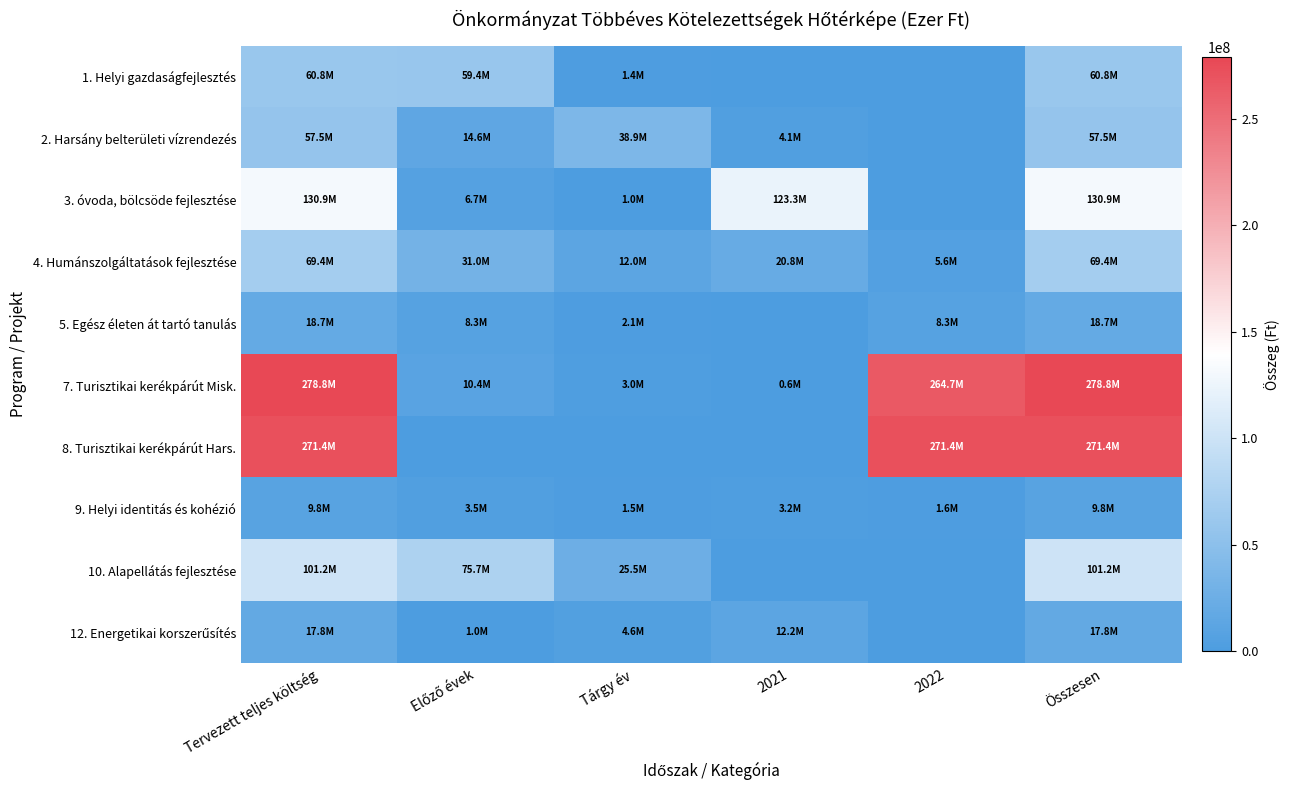

How many data points does each series have?

6